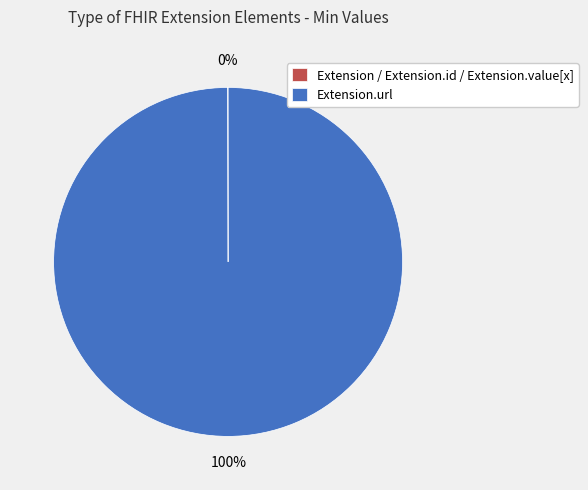

To the nearest percent, what percentage of the pie is Extension.url?

100%